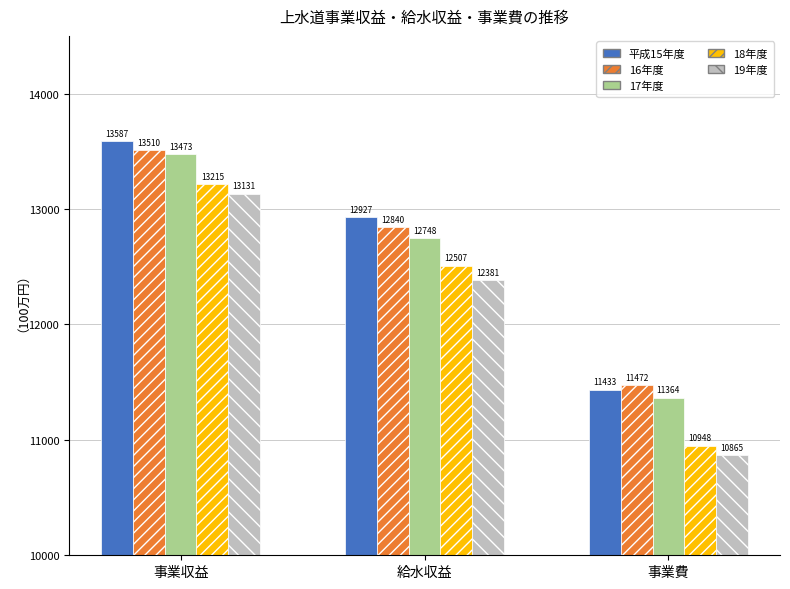

At which category does the chart reach its peak across all series?

事業収益